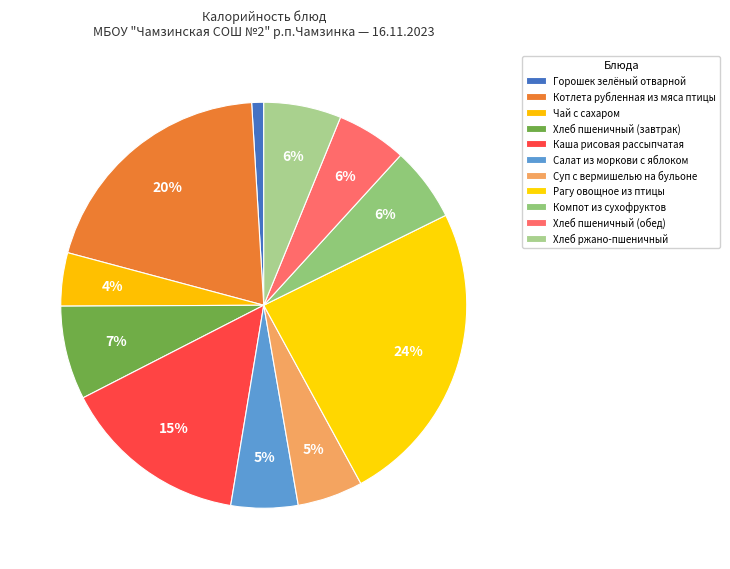

To the nearest percent, what is the difference between the Салат из моркови с яблоком and Рагу овощное из птицы slice percentages?

19%